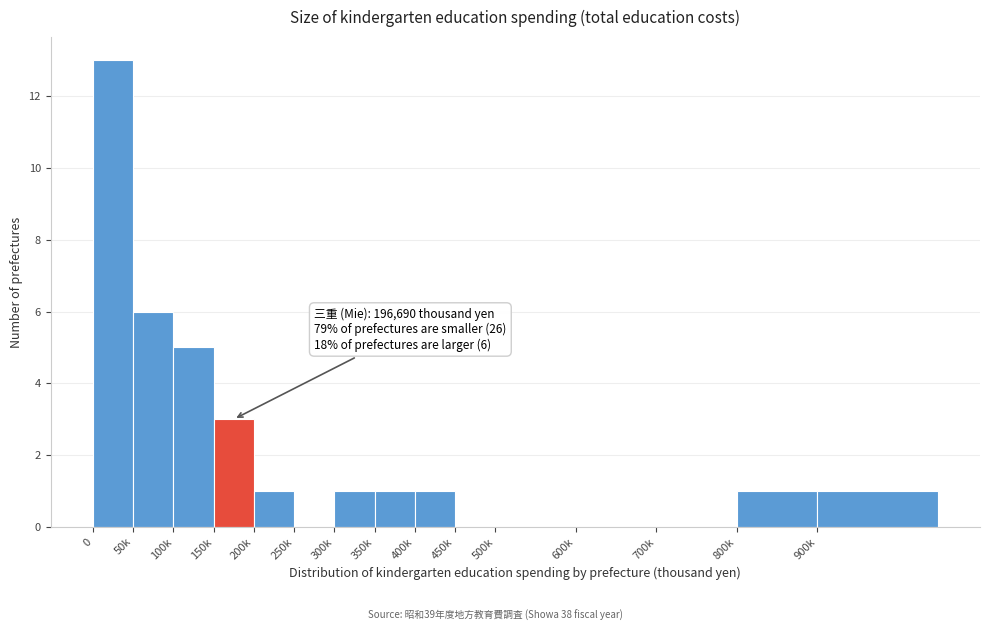

Reading left to right, list all the values displayed in this chart.

0=13	50k=6	100k=5	150k=3	200k=1	250k=0	300k=1	350k=1	400k=1	450k=0	500k=0	600k=0	700k=0	800k=1	900k=1